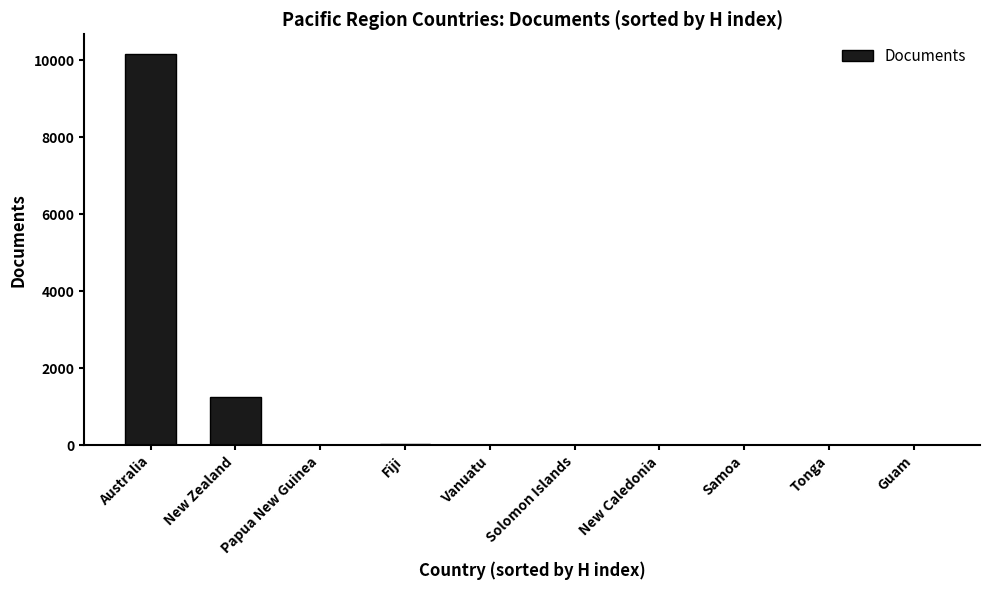

At which category does the chart reach its peak across all series?

Australia